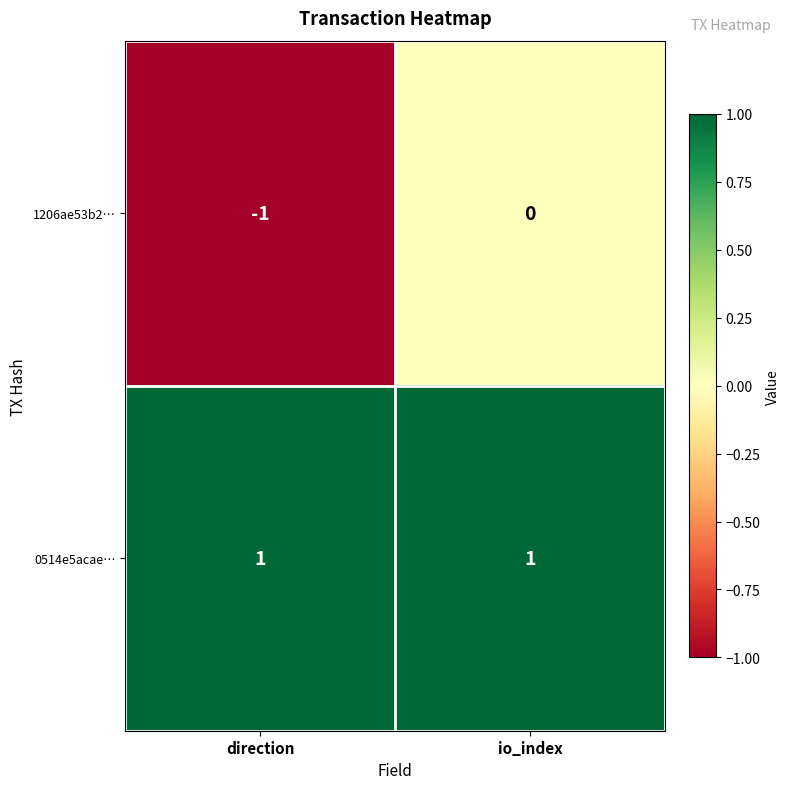

Rank the categories by 1206ae53b2… value from lowest to highest.

direction, io_index